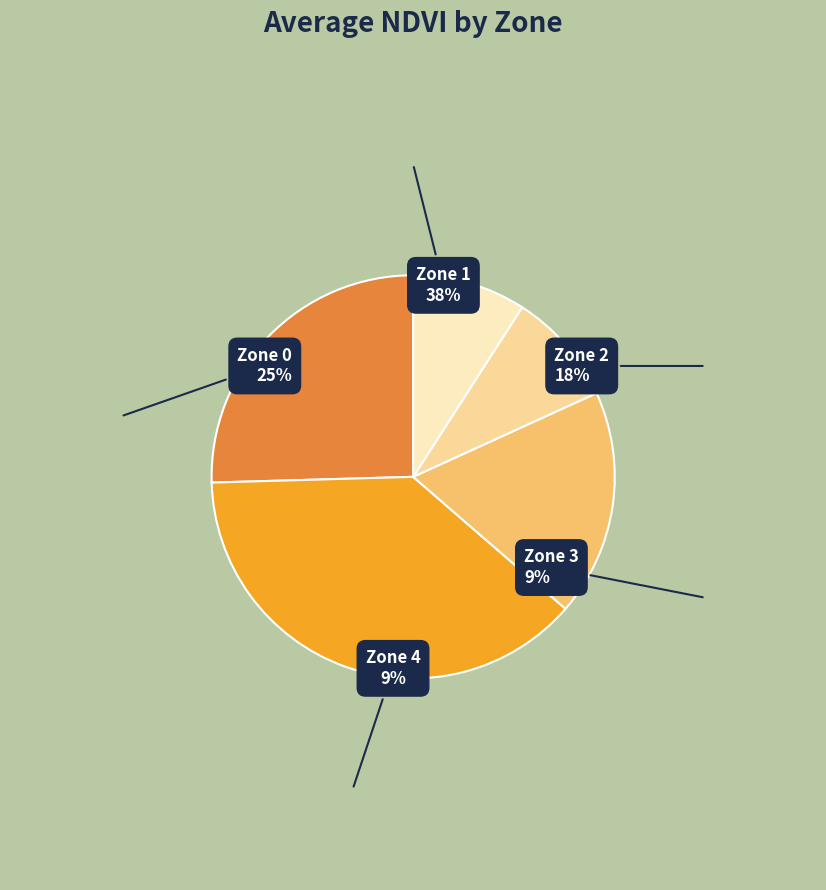

Between Zone 2 and Zone 1, which is larger?

Zone 1